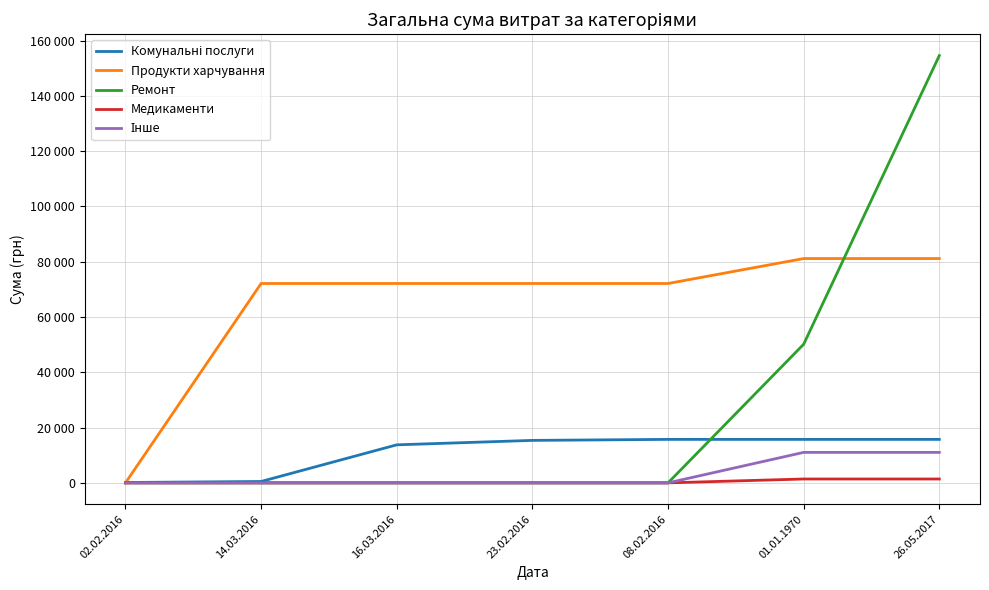

Is this an area chart (filled region under the line)?

No